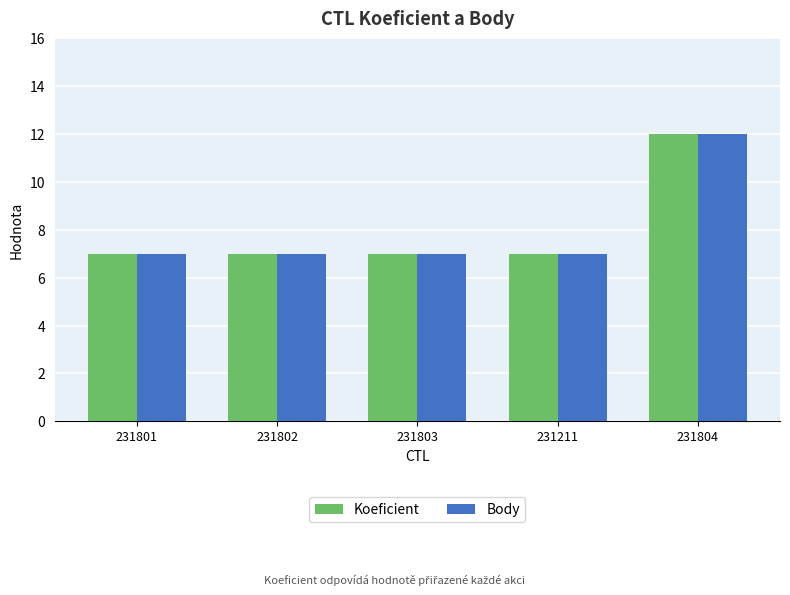

Reading left to right, extract all data points from this chart.

Koeficient: 231801=7	231802=7	231803=7	231211=7	231804=12
Body: 231801=7	231802=7	231803=7	231211=7	231804=12